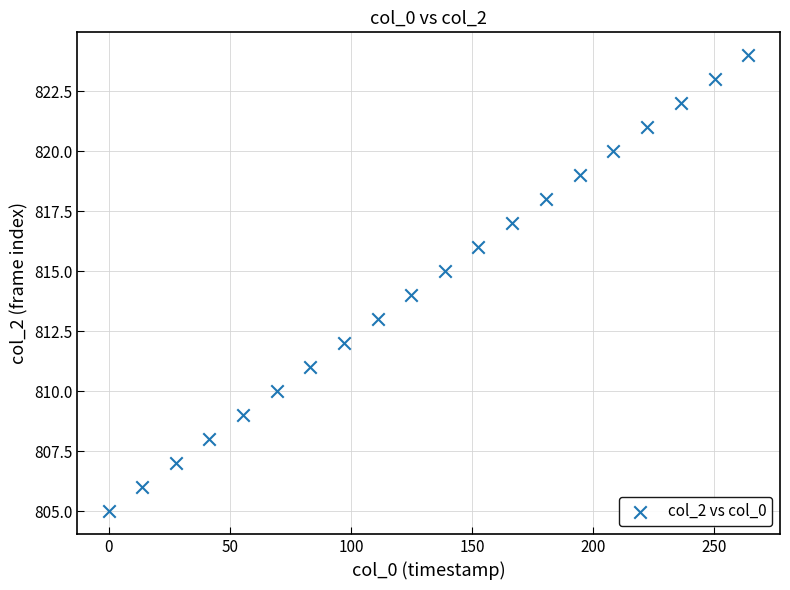

What is the range of Y values (max minus min)?

19